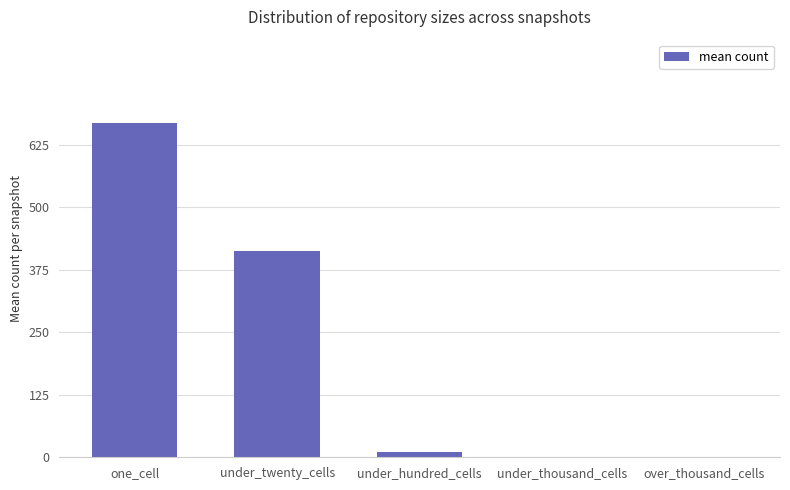

How many data points does each series have?

5